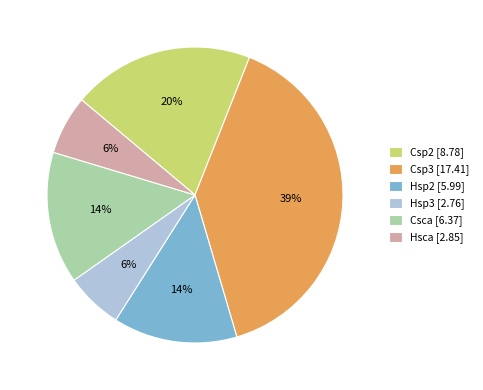

Between Csp2 and Hsp3, which is larger?

Csp2